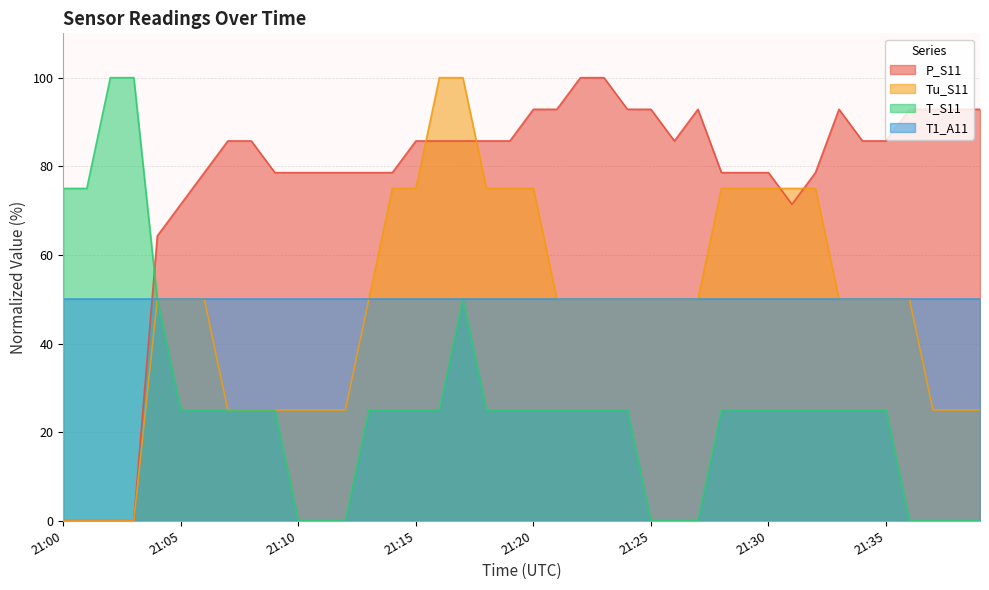

Which series changed the most between 21:23 and 21:30?

Tu_S11